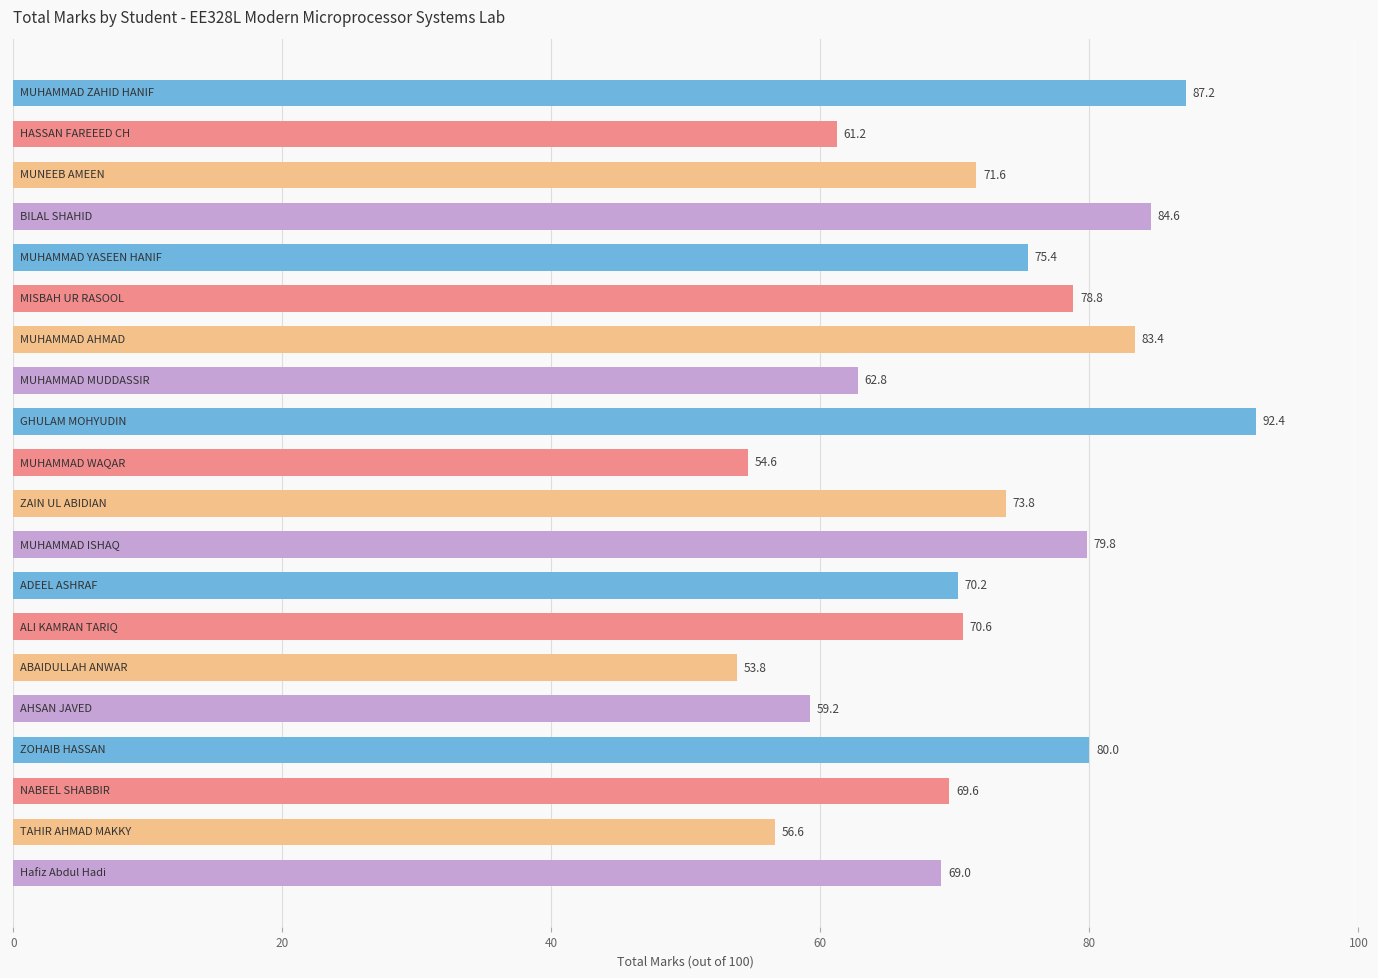

What is the value of the 16th bar from the top?

59.2